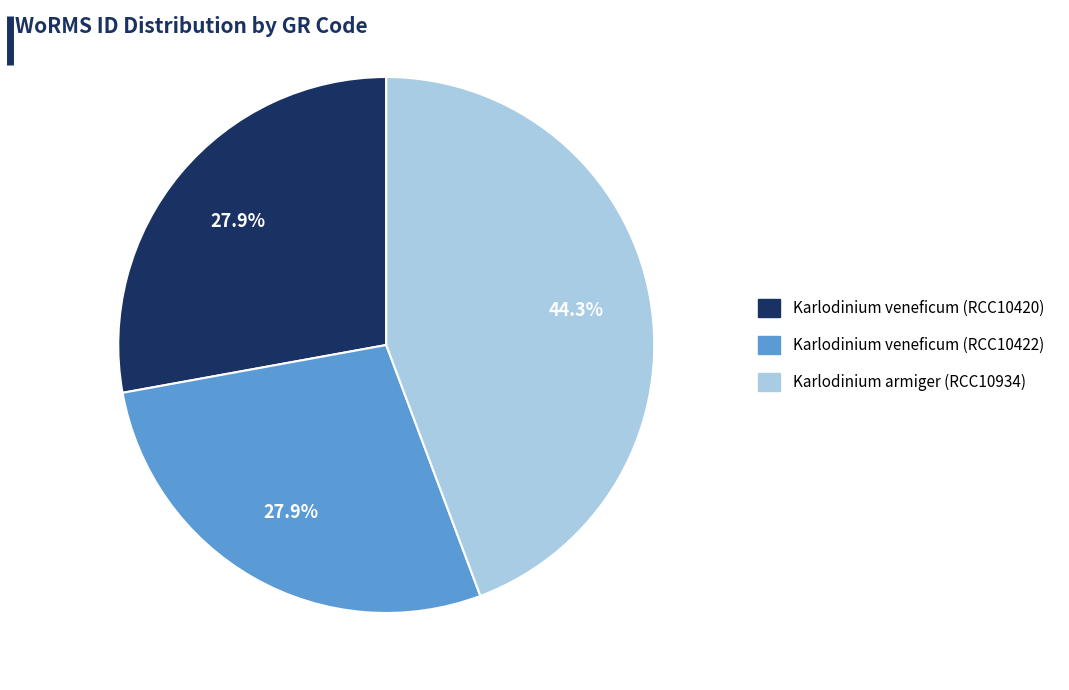

To the nearest percent, what is the combined percentage of Karlodinium armiger (RCC10934) and Karlodinium veneficum (RCC10422)?

72%